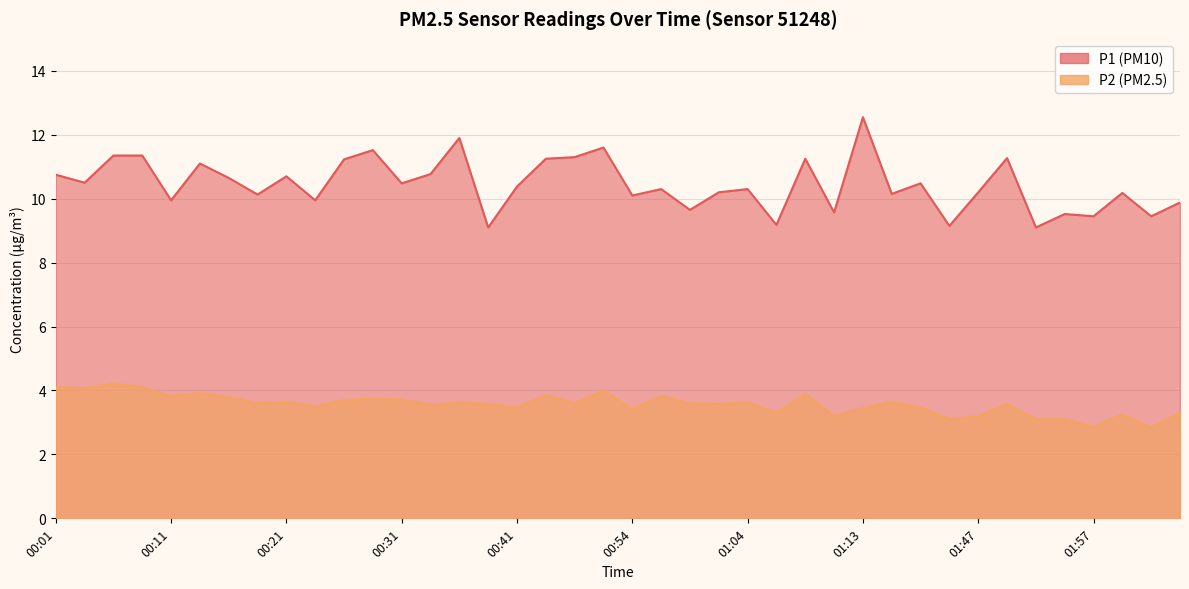

The P1 series shows 10.3 at 00:56. True or false?

True